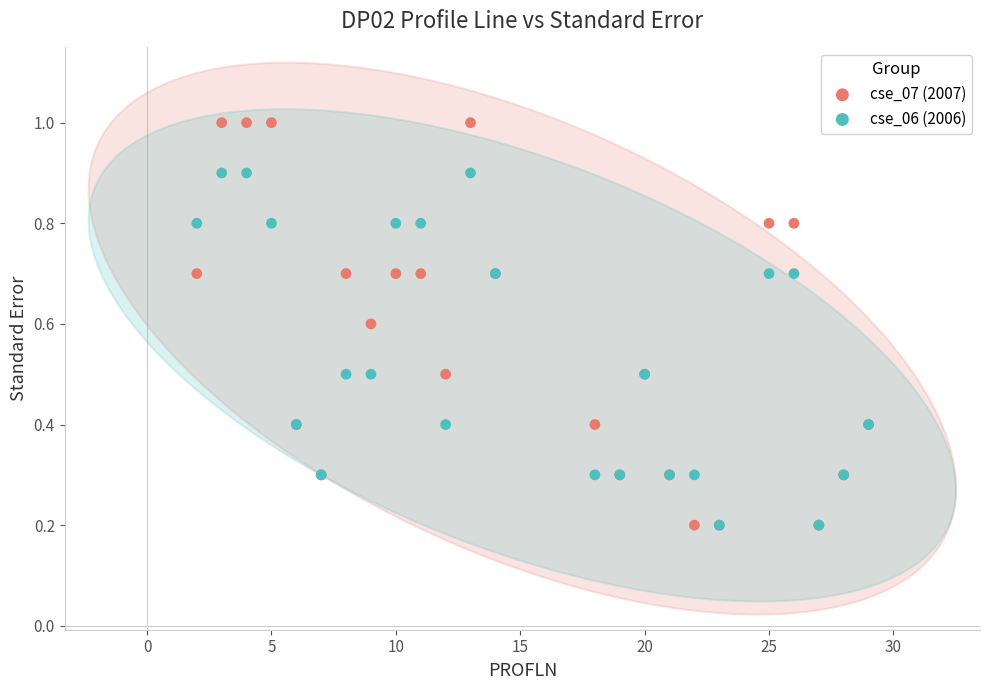

Which series has the widest spread of Y values?

cse_07 (2007)